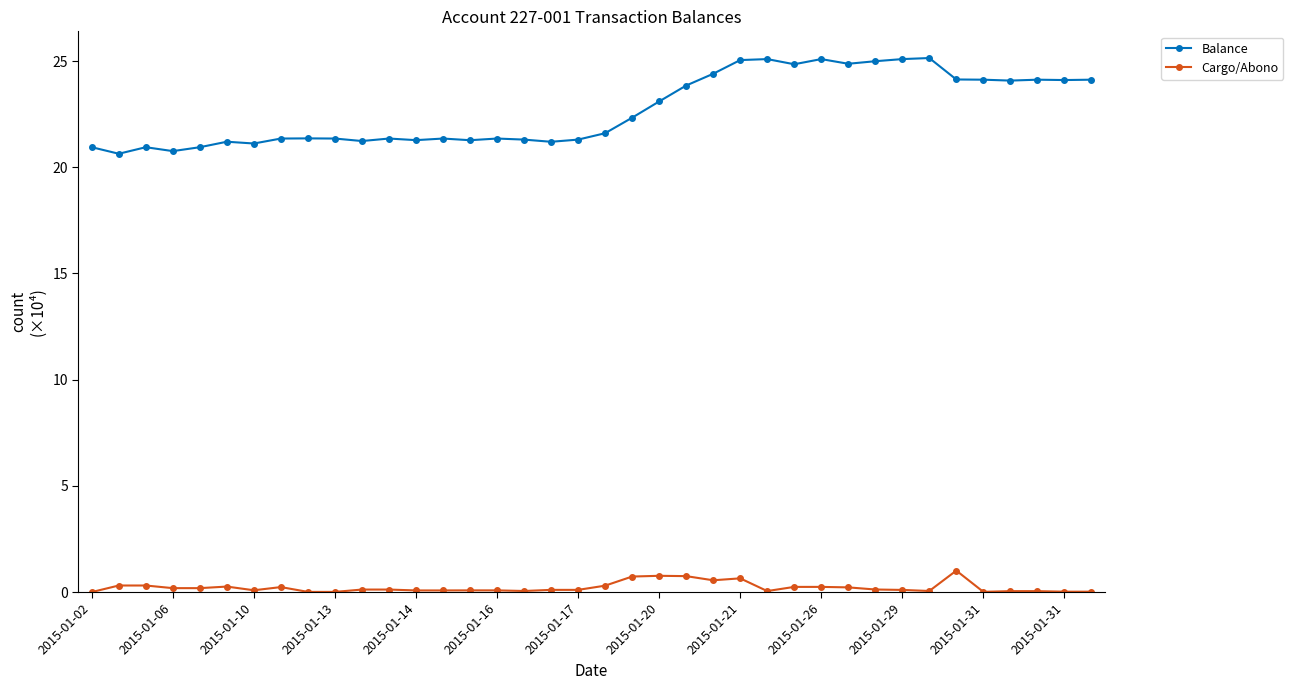

Is this an area chart (filled region under the line)?

No